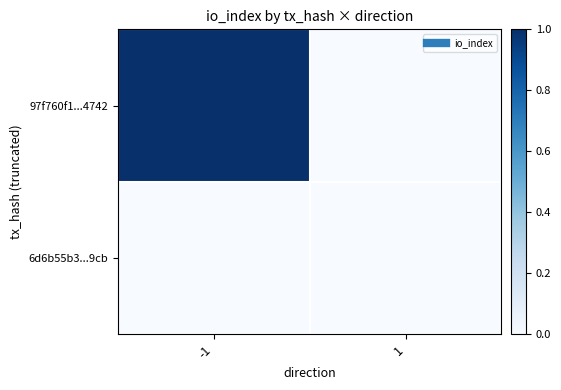

What is the greatest value displayed?

1